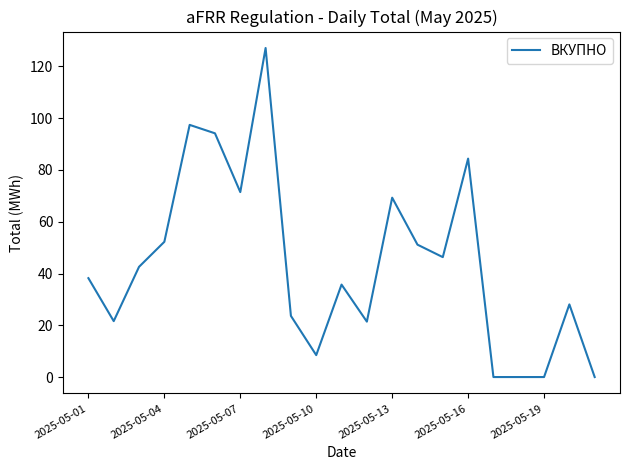

What is the greatest value displayed?

127.1